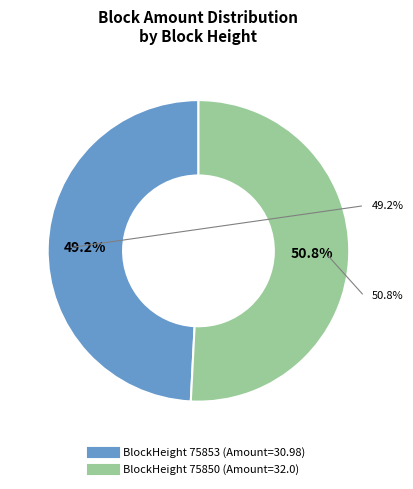

Rank the categories by value from highest to lowest.

75850, 75853